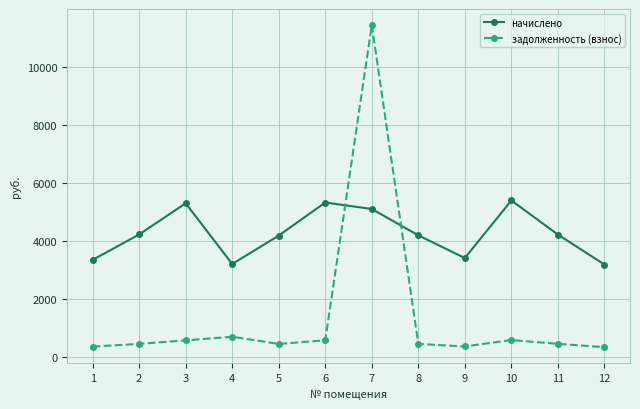

True or false: задолженность (взнос) has more than 0 interior local peaks.

True